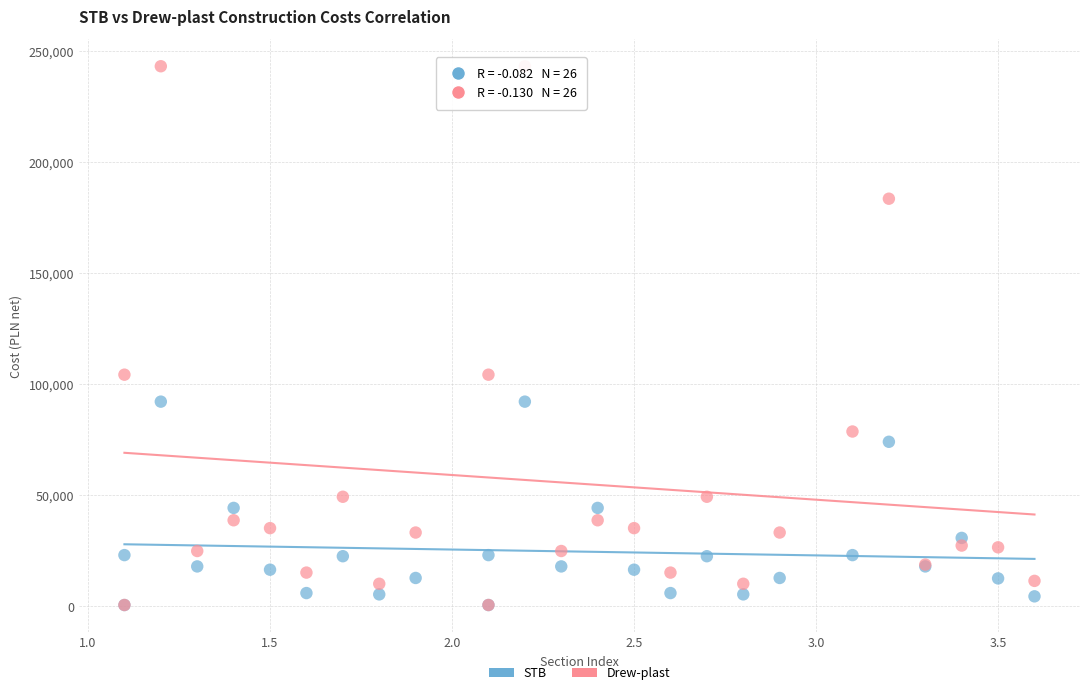

What are all the series names shown in the legend?

STB, Drew-plast